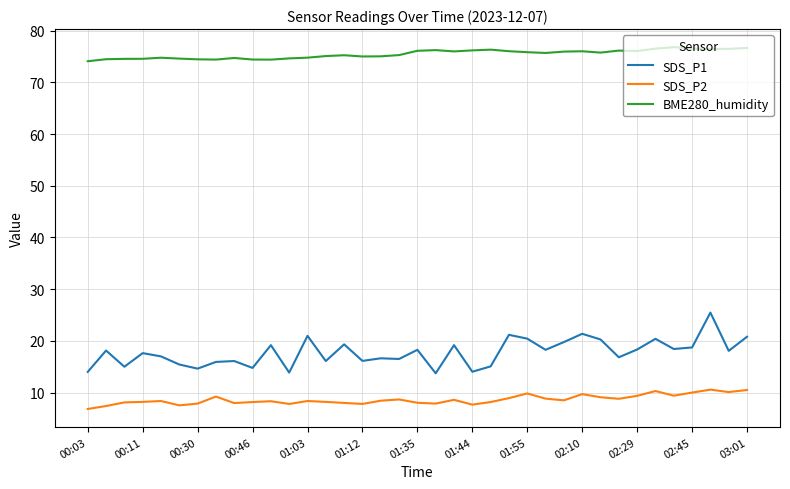

How many values in the SDS_P1 series are below 18?

18